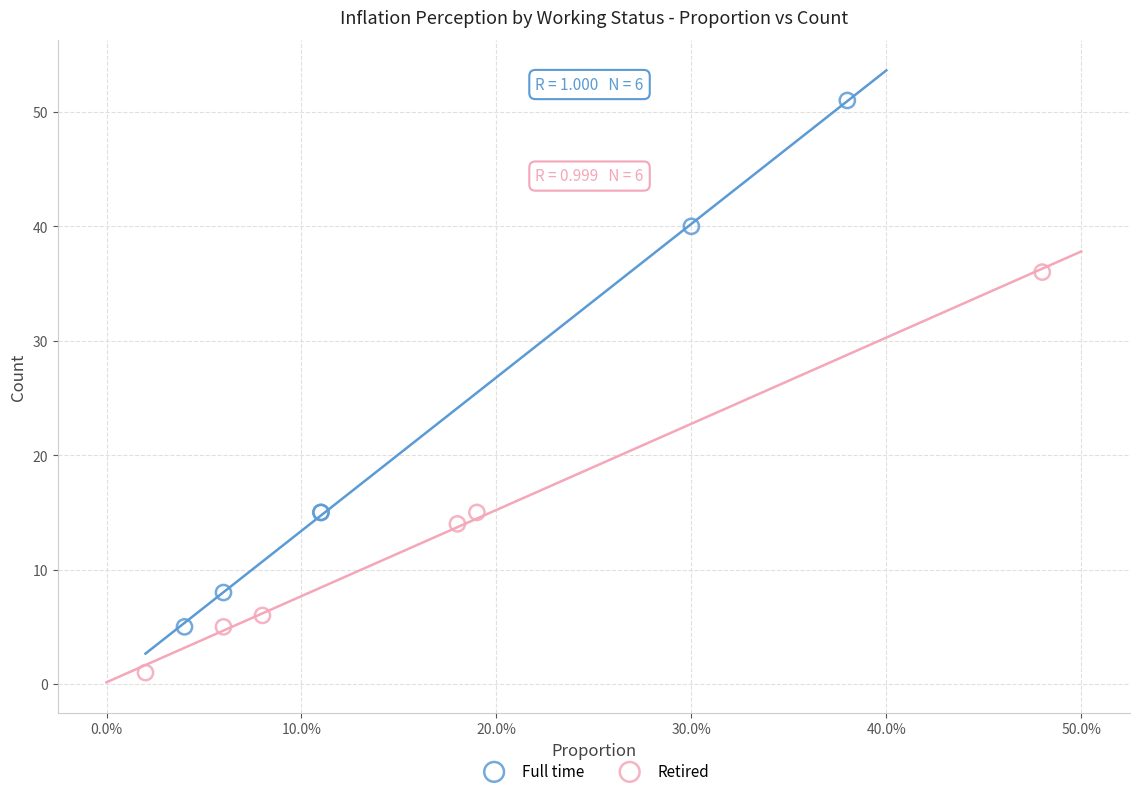

What are all the series names shown in the legend?

Full time, Retired